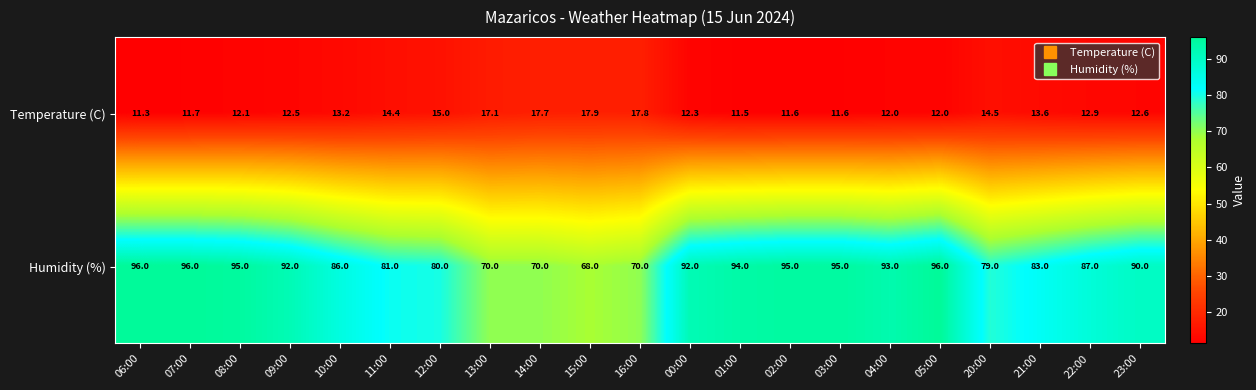

At 06:00, list the series in order from largest to smallest.

Humidity (%), Temperature (C)